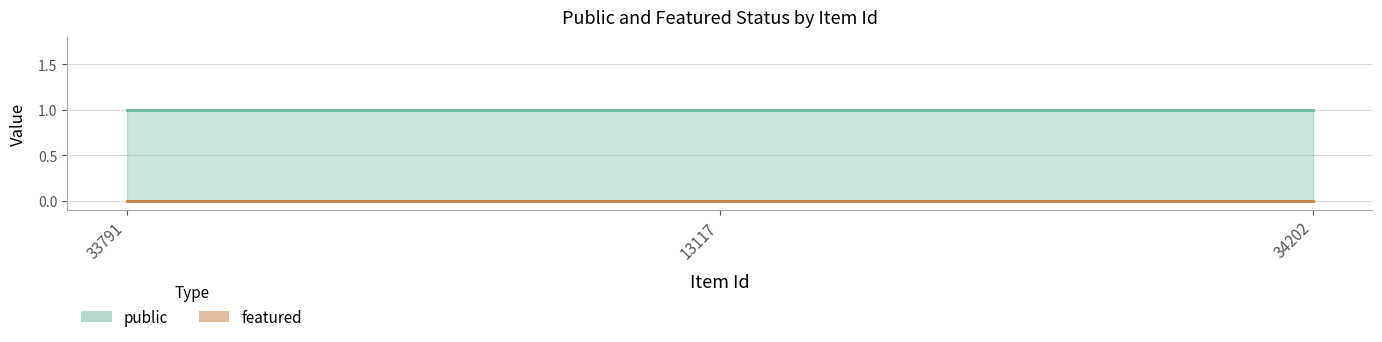

What is the total value across all series at 34202?

1